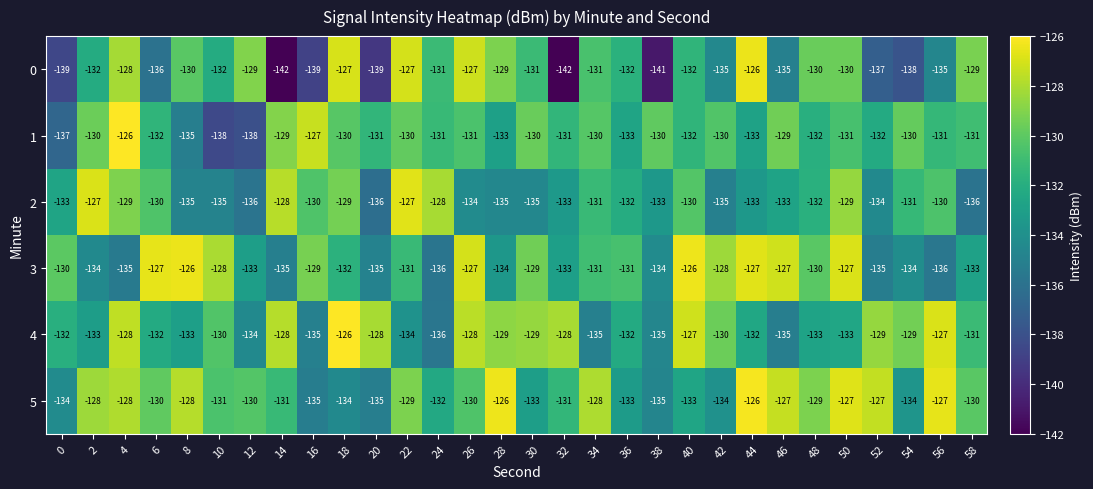

Is it true that 2 equals -226 at 22?

False